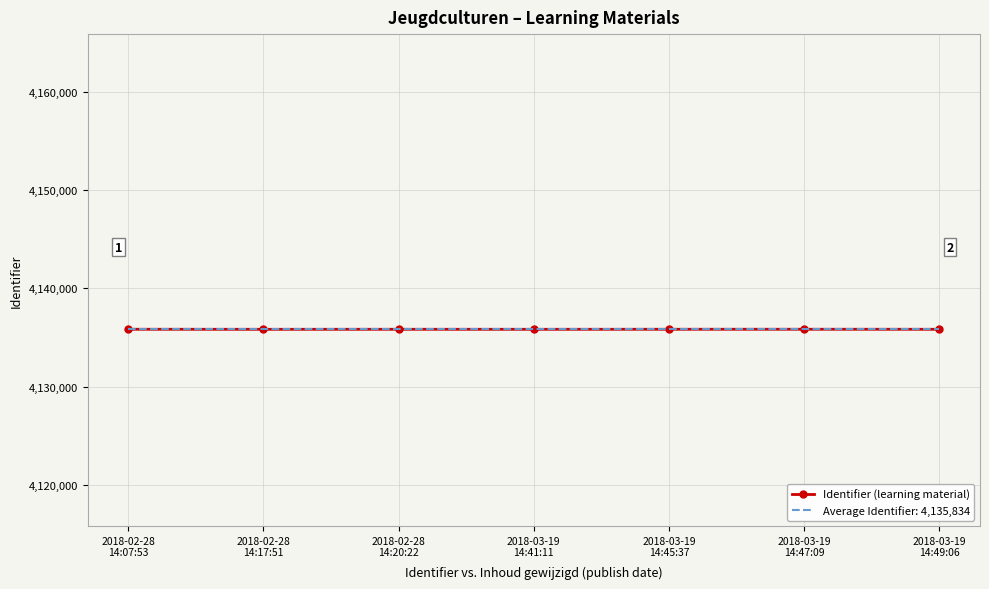

What is the minimum value for Average Identifier: 4,135,834?

4135834